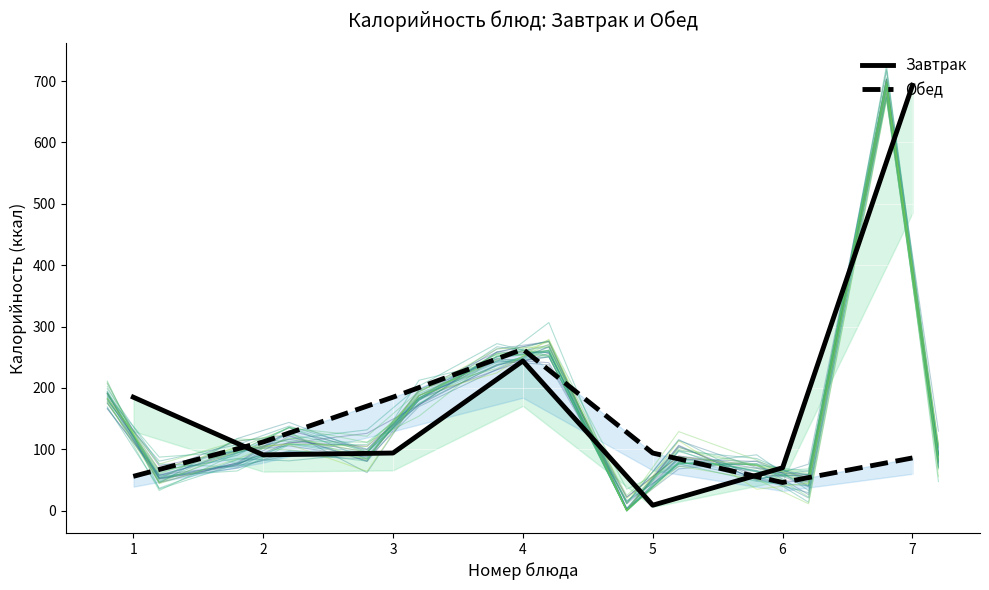

What is the total value across all series at 3?

279